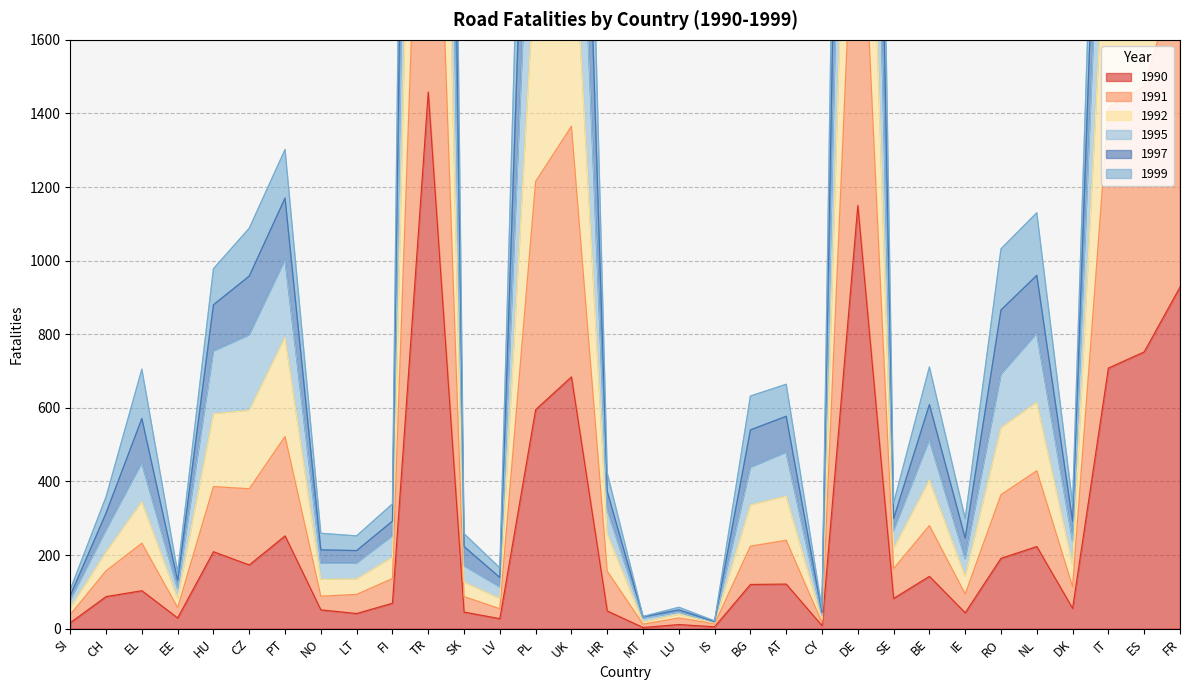

Between HU and BE, which series saw the biggest shift?

1997